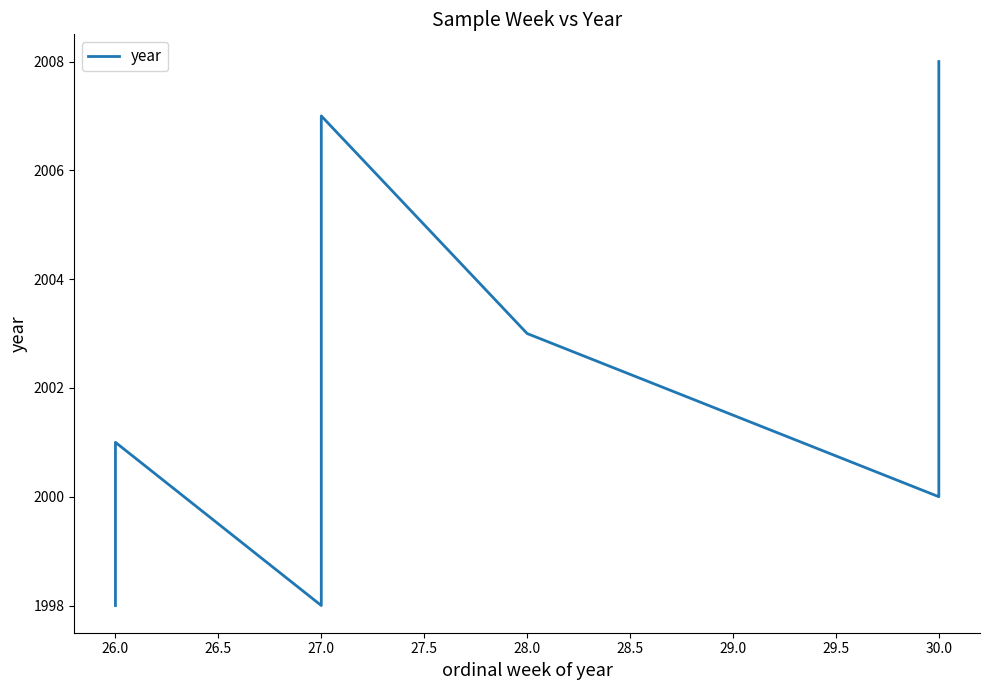

How many interior local peaks (higher than both neighbors) does the data have?

2